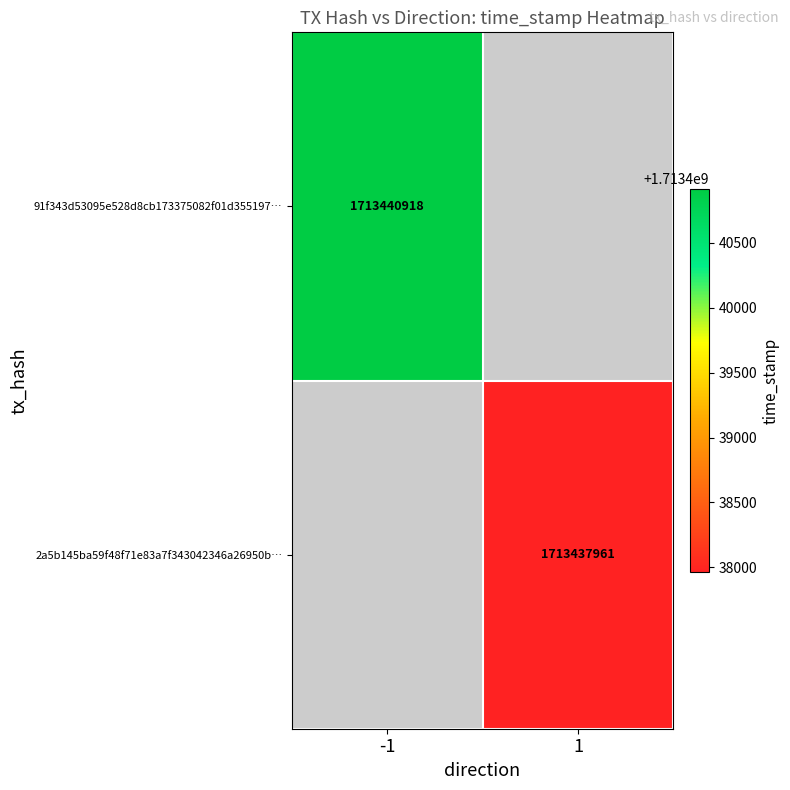

At how many categories does at least one series exceed 1713439274?

1